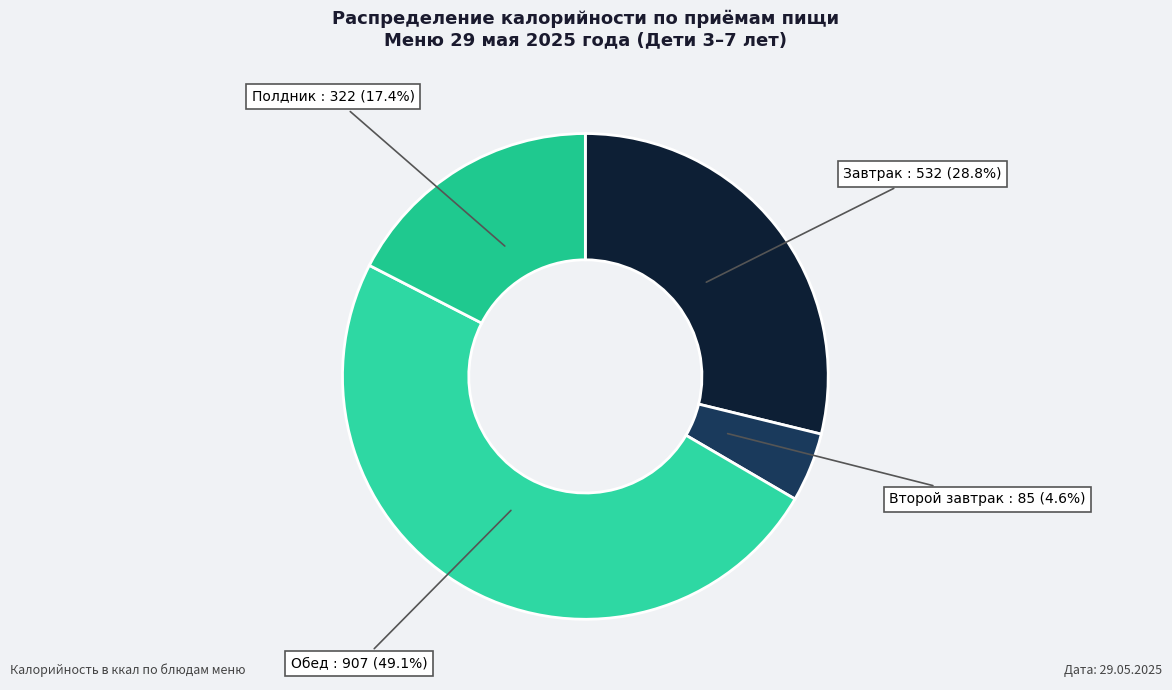

How many segments does this pie chart have?

4